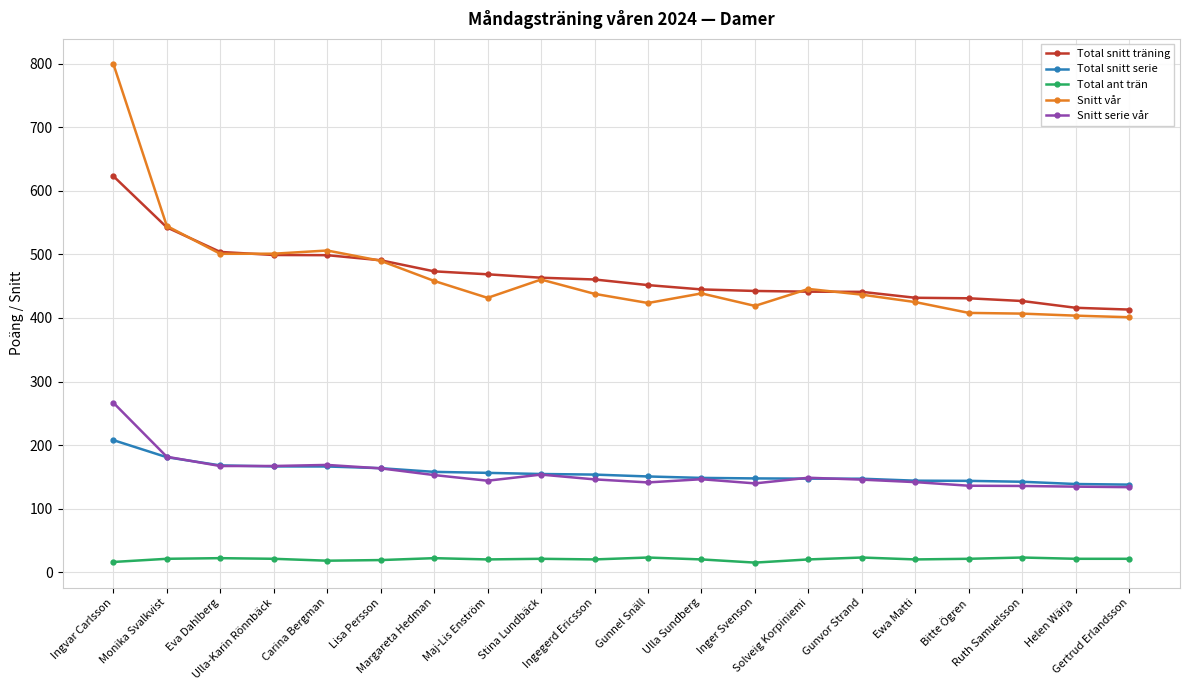

What are all the series names shown in the legend?

Total snitt träning, Total snitt serie, Total ant trän, Snitt vår, Snitt serie vår